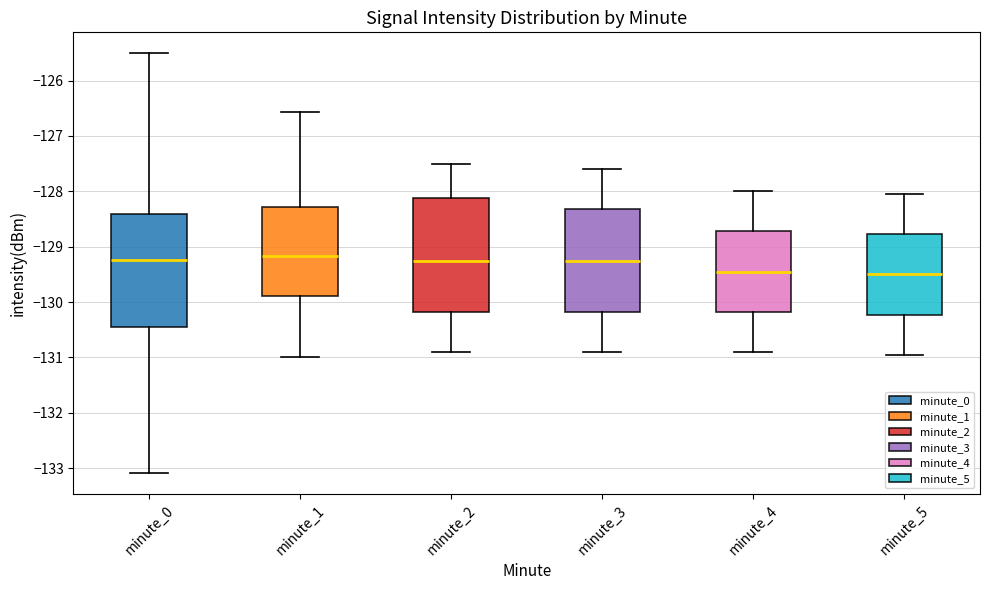

Reading left to right, read every box against the y-axis: the position of its median line, the range the box covers, and the ends of its whiskers. The values are not printed on the chart, so give them approximately, as read against the axis.

minute_0: median -129.2, box -130.4 to -128.4, whiskers -133.1 to -125.5
minute_1: median -129.2, box -129.9 to -128.3, whiskers -131.0 to -126.6
minute_2: median -129.2, box -130.2 to -128.1, whiskers -130.9 to -127.5
minute_3: median -129.2, box -130.2 to -128.3, whiskers -130.9 to -127.6
minute_4: median -129.4, box -130.2 to -128.7, whiskers -130.9 to -128.0
minute_5: median -129.5, box -130.2 to -128.8, whiskers -130.9 to -128.0